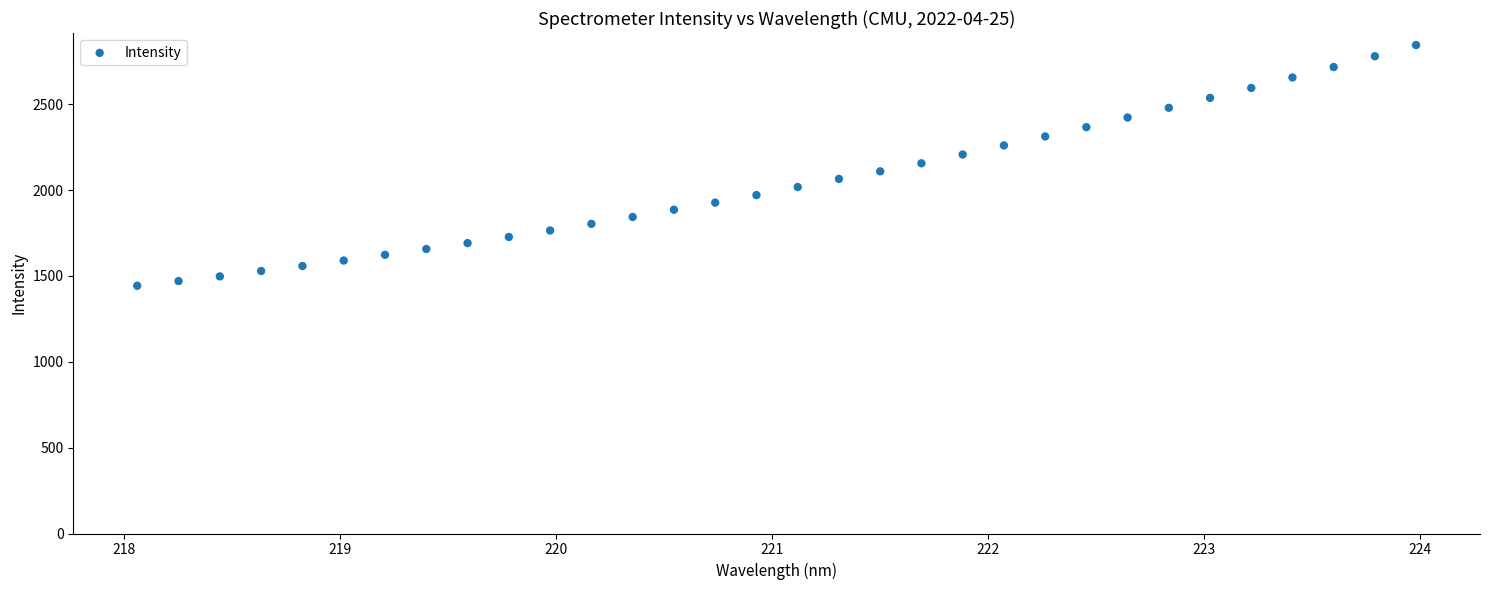

What is the range of Y values (max minus min)?

1402.0